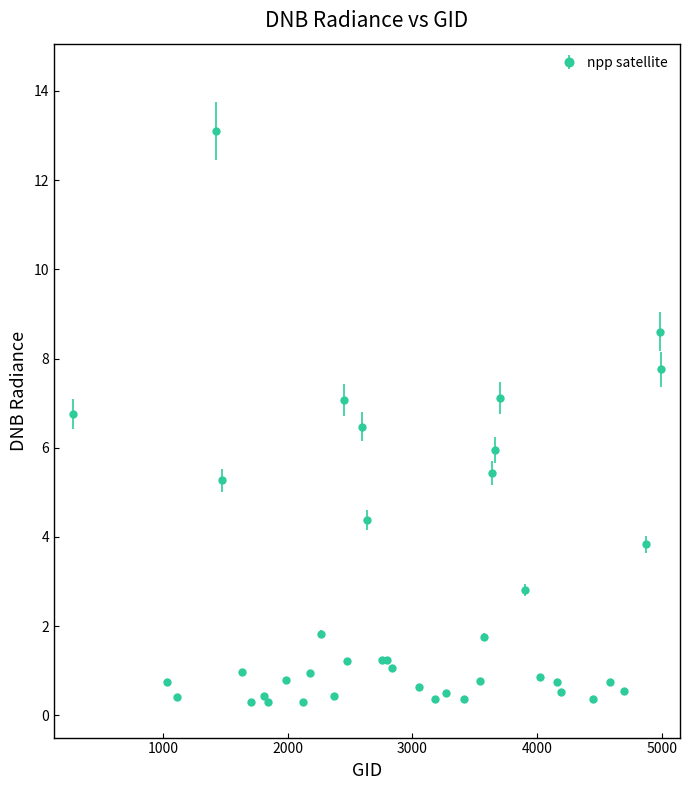

True or false: the data has more than 1 interior local peaks.

True